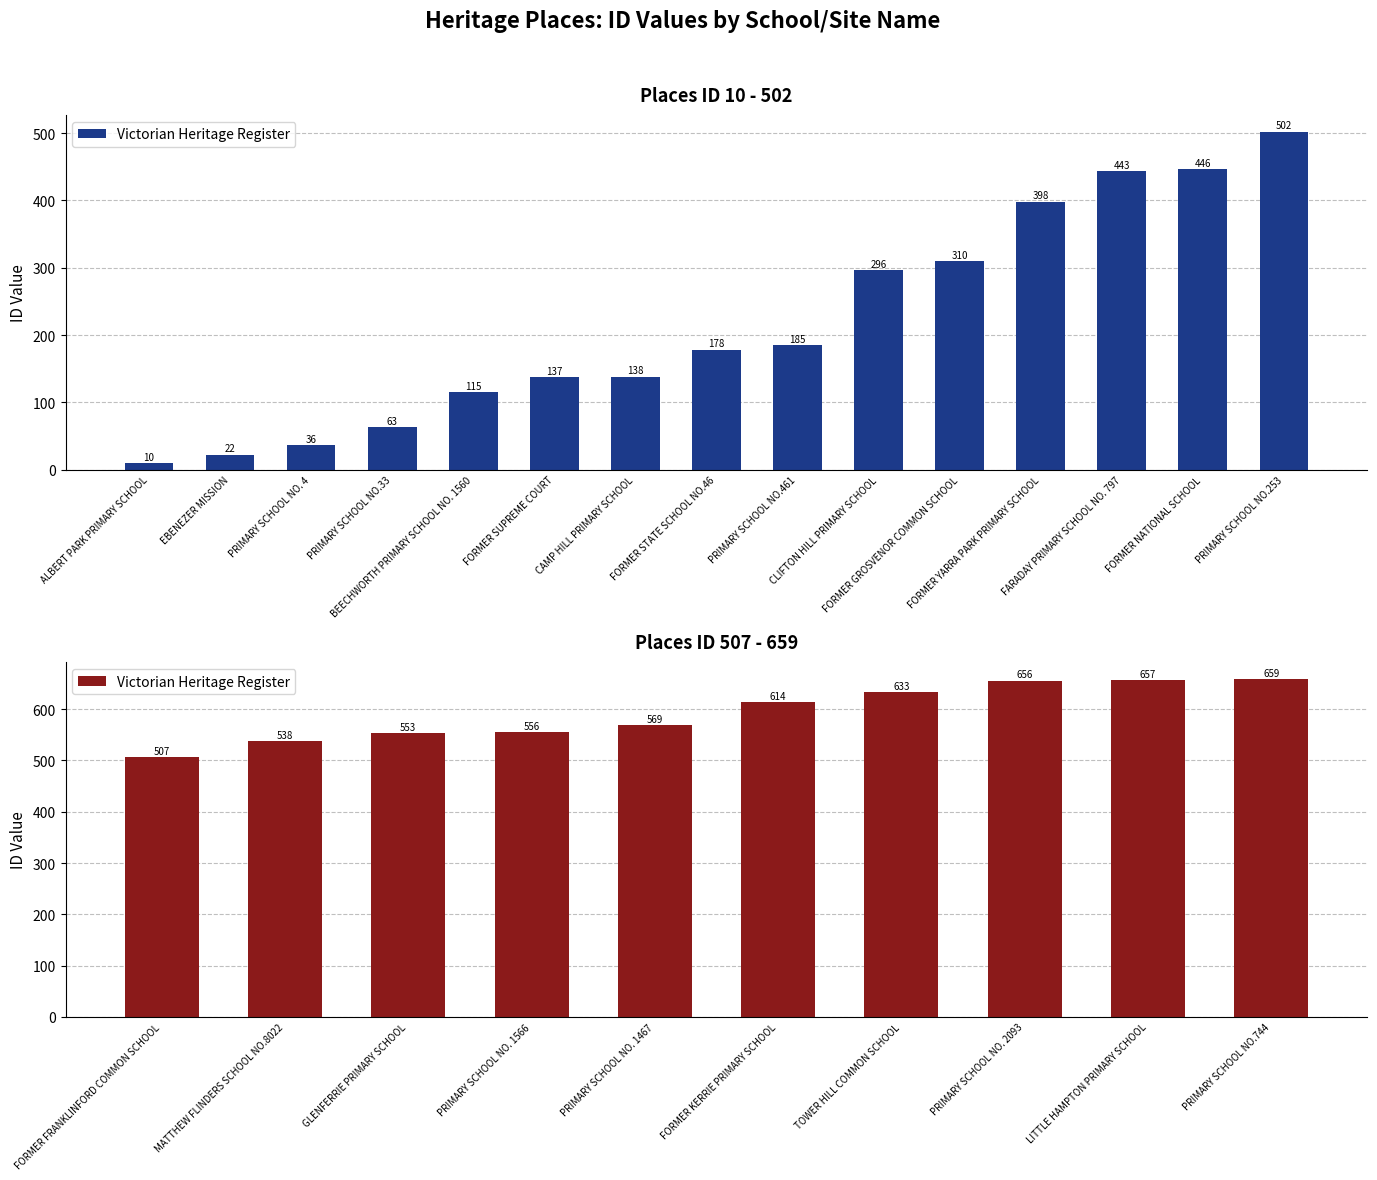

What is the value of the 2nd bar from the left?

538